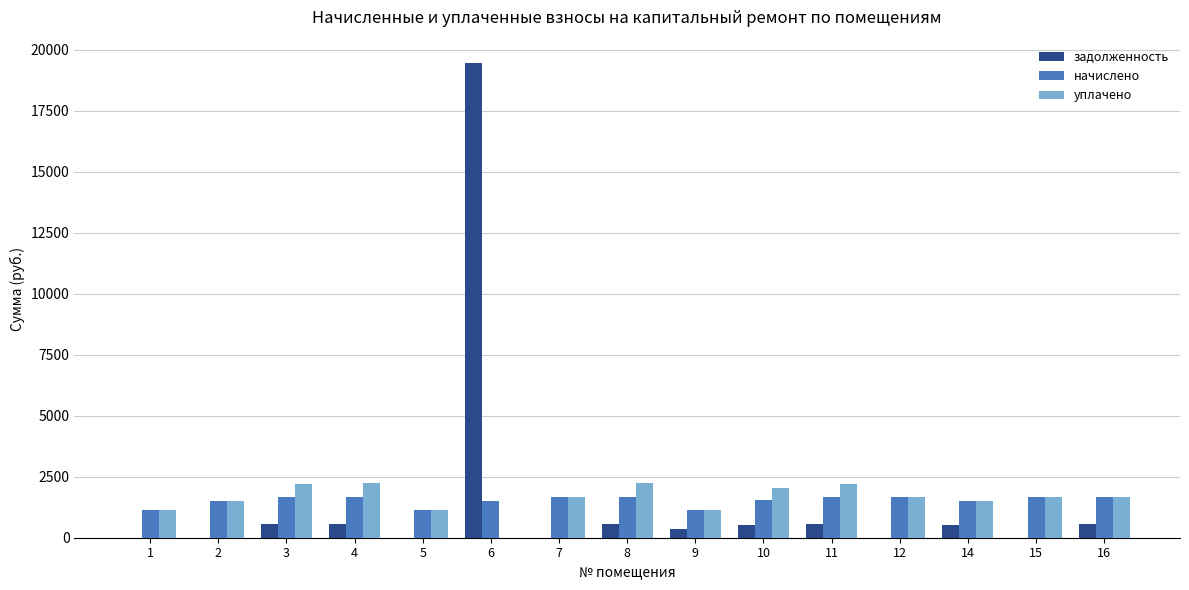

How many values in the начислено series exceed 1651?

8